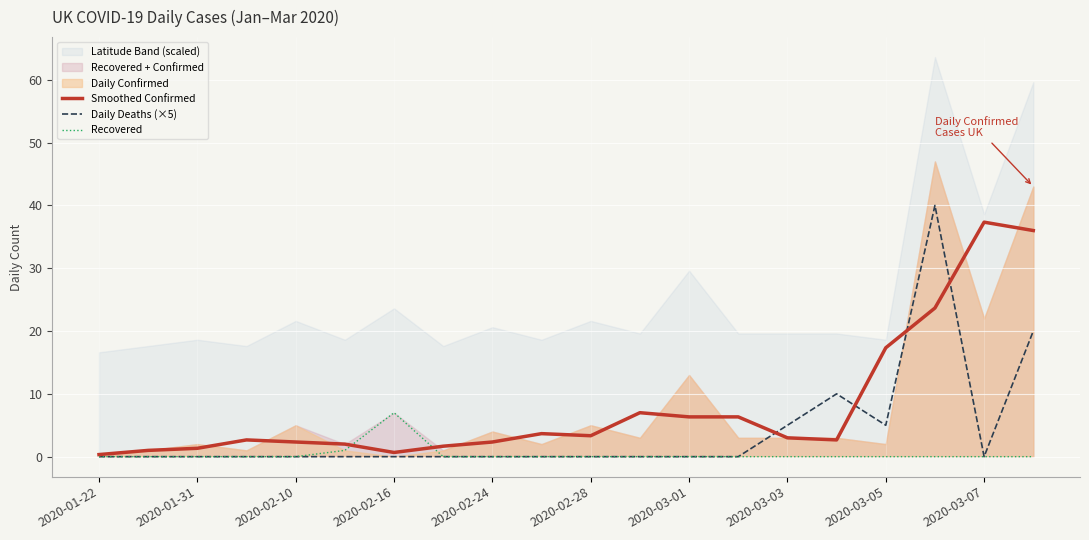

What is the highest value of the Recovered series?

7.0